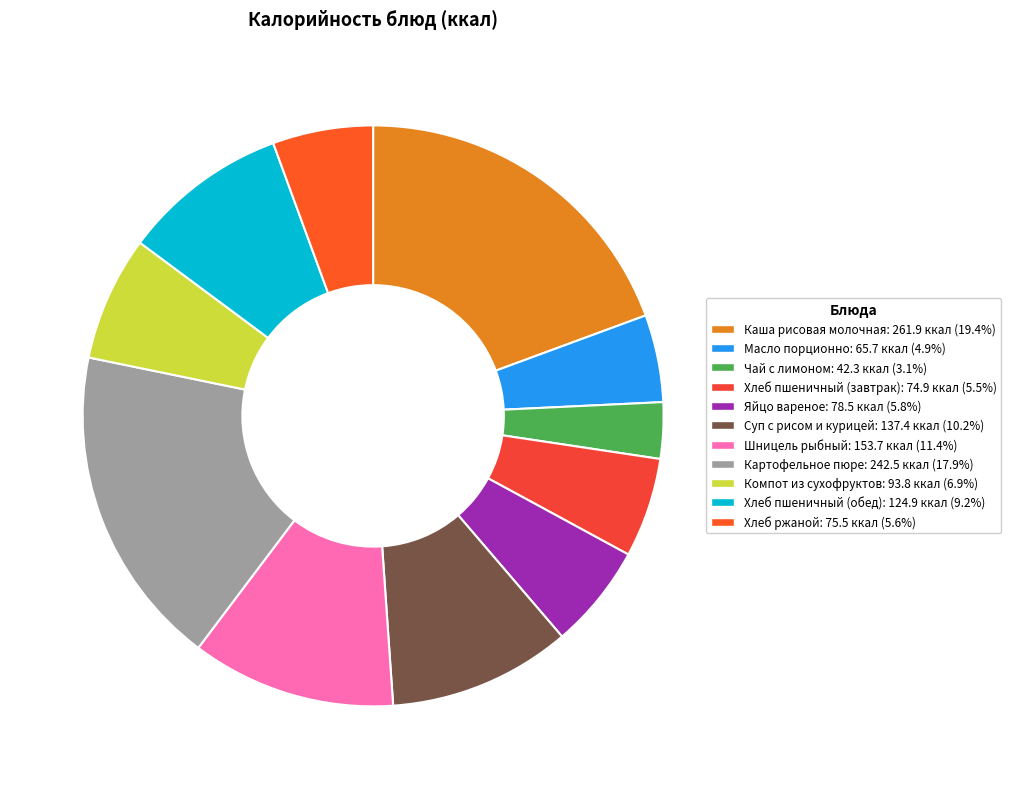

True or false: Компот из сухофруктов accounts for 21% of the total.

False